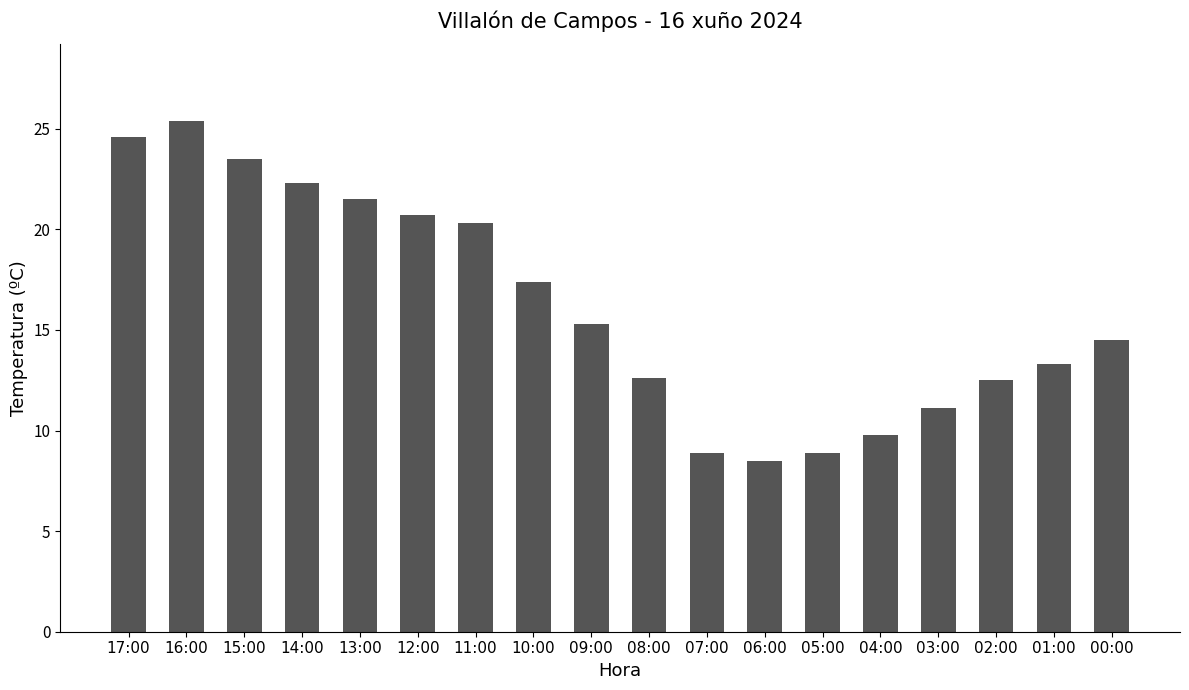

What is the smallest value displayed?

8.5